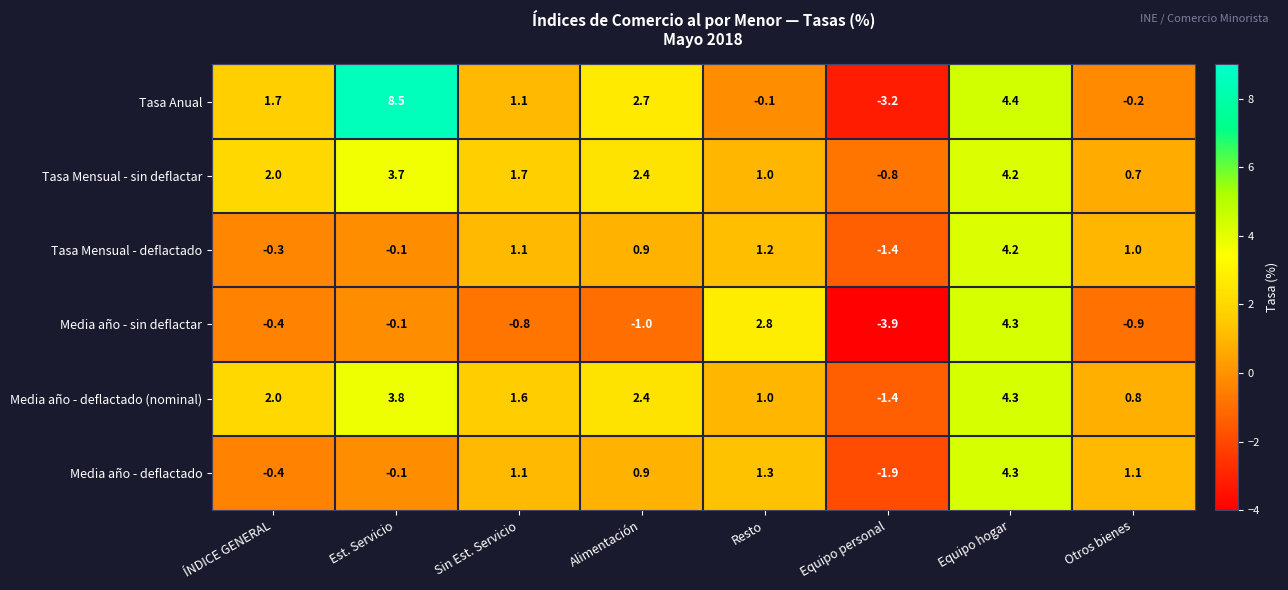

Which category has the highest value in the Tasa Anual series?

Est. Servicio